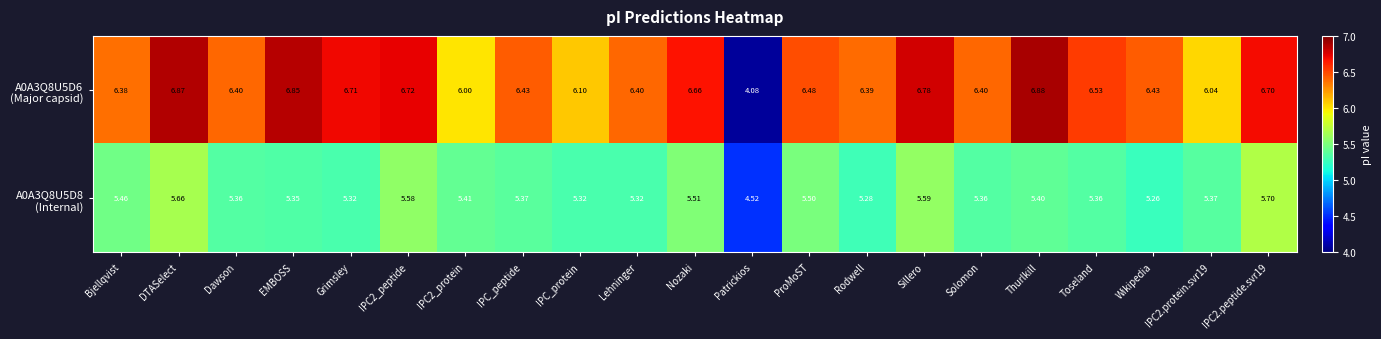

At which category is the sum across all series the highest?

DTASelect